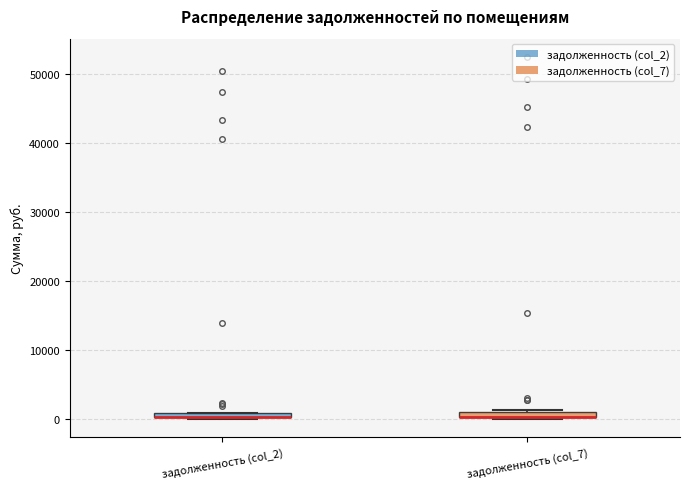

Where is the lower edge of the box for задолженность (col_2) on the y-axis? The values are not printed on the chart, so give them approximately, as read against the axis.

0